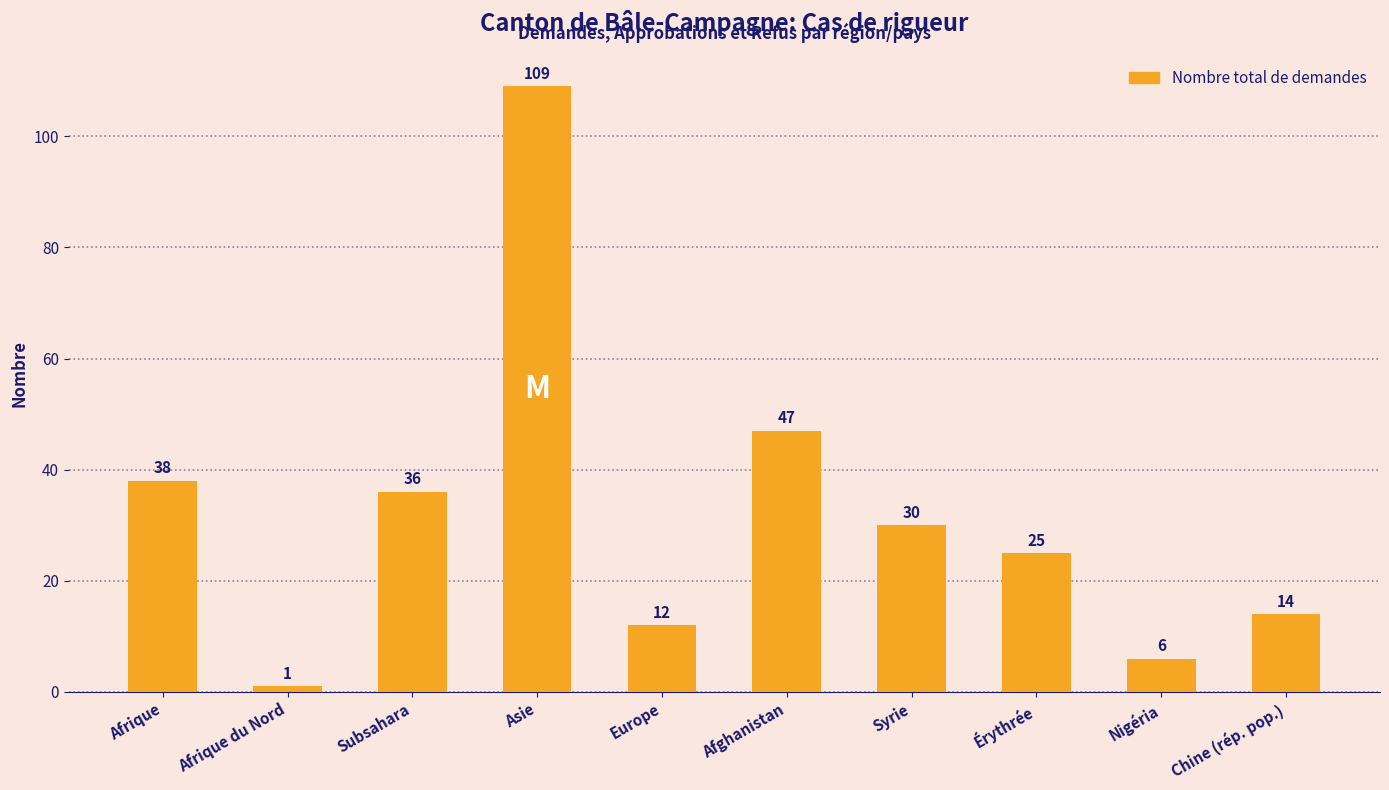

Count the number of categories in the chart.

10